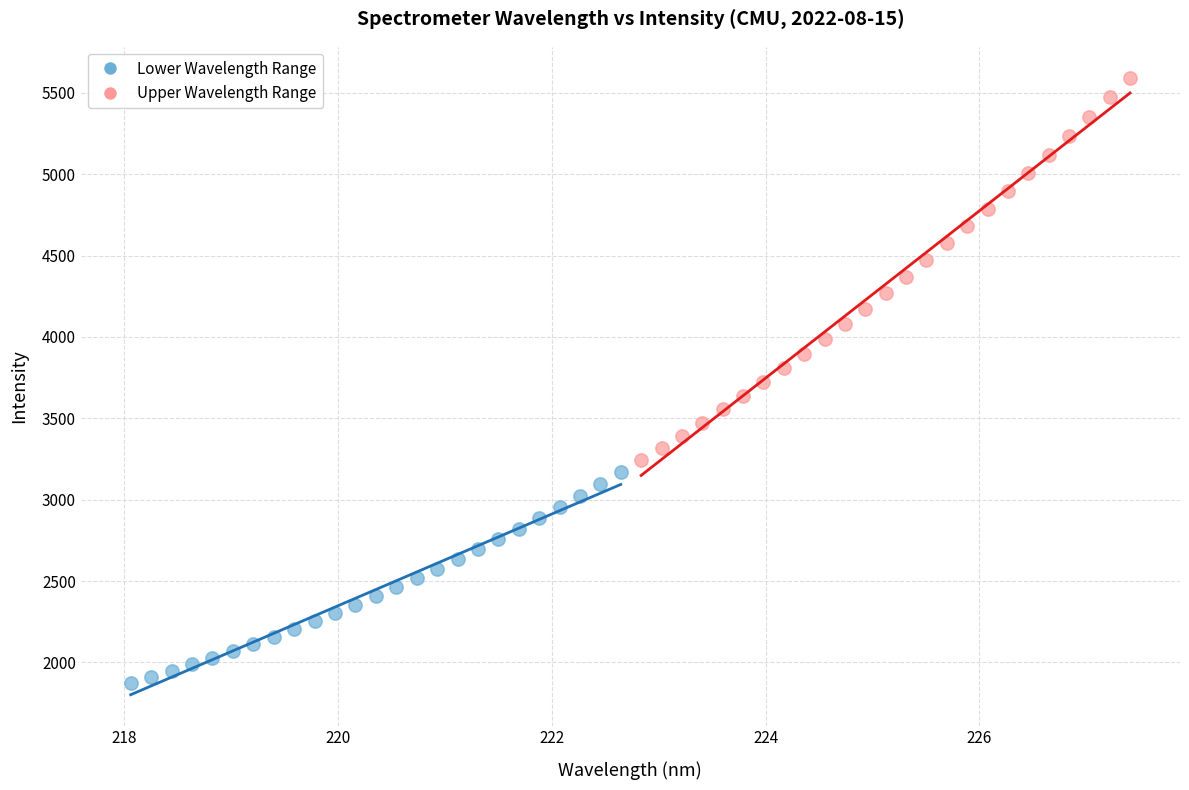

Which series contains the lowest Y value?

Lower Wavelength Range